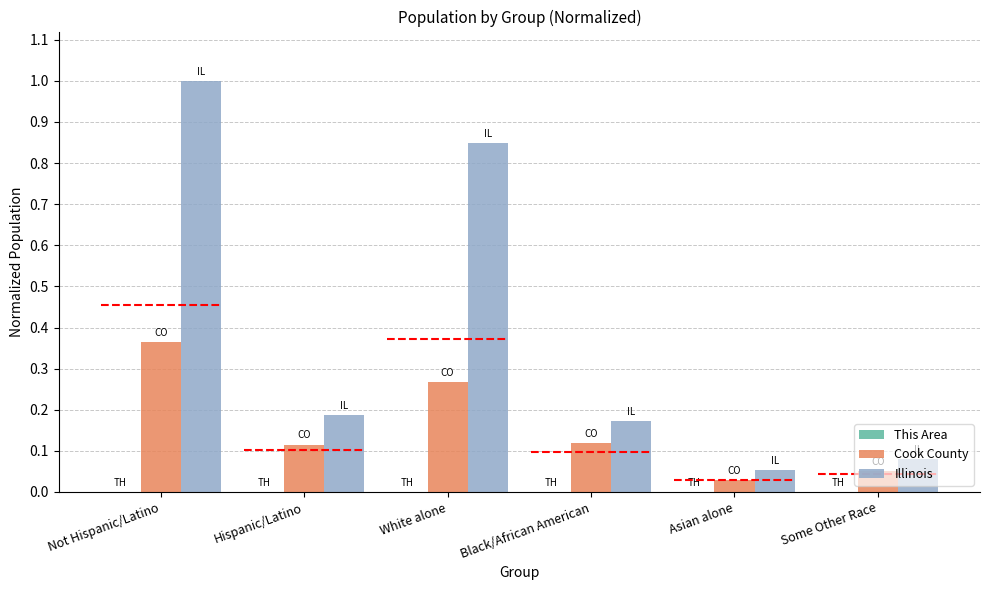

Which label corresponds to the largest value in the chart?

Not Hispanic/Latino